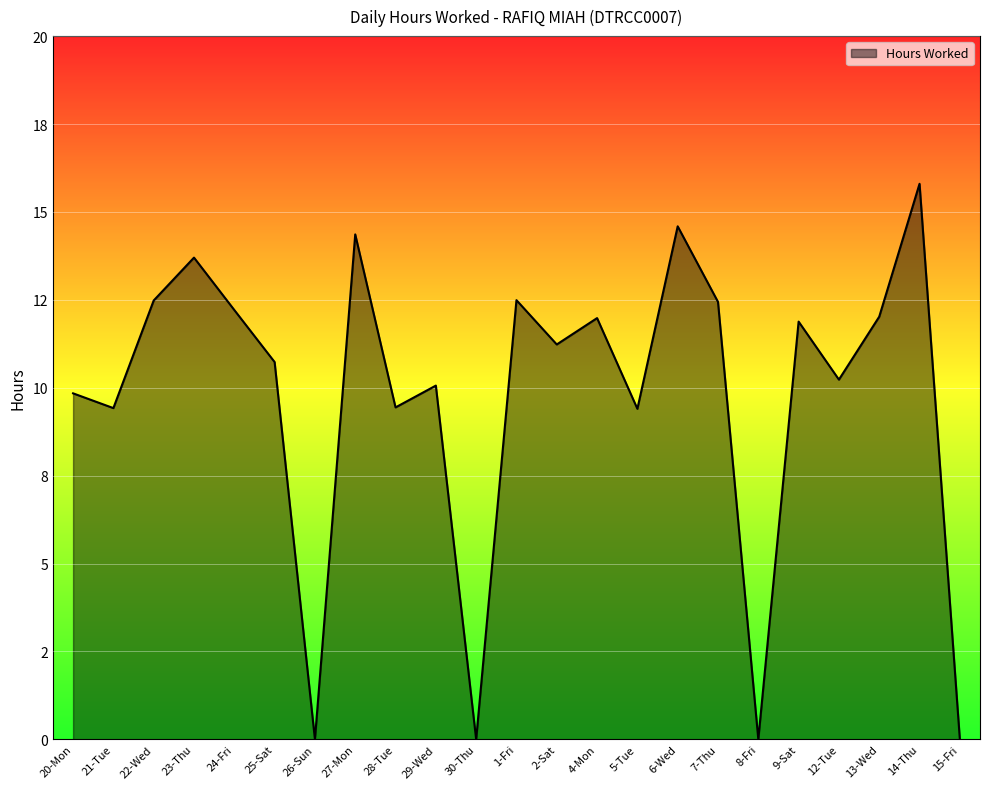

Reading right to left, extract all data points from this chart.

15-Fri=0.0	14-Thu=15.8	13-Wed=12.0	12-Tue=10.2	9-Sat=11.9	8-Fri=0.0	7-Thu=12.4	6-Wed=14.6	5-Tue=9.4	4-Mon=12.0	2-Sat=11.2	1-Fri=12.5	30-Thu=0.0	29-Wed=10.1	28-Tue=9.4	27-Mon=14.4	26-Sun=0.0	25-Sat=10.7	24-Fri=12.2	23-Thu=13.7	22-Wed=12.5	21-Tue=9.4	20-Mon=9.8